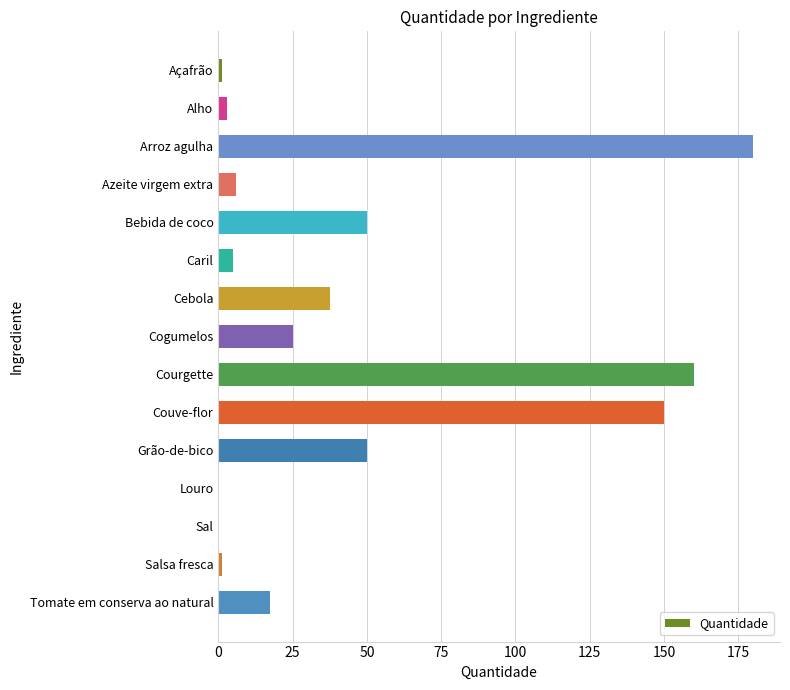

What is the average value?

45.8